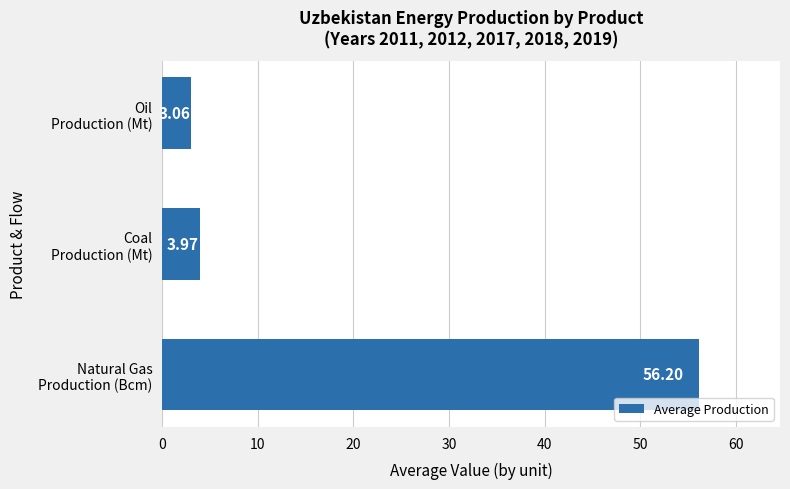

What is the maximum value shown in the chart?

56.2